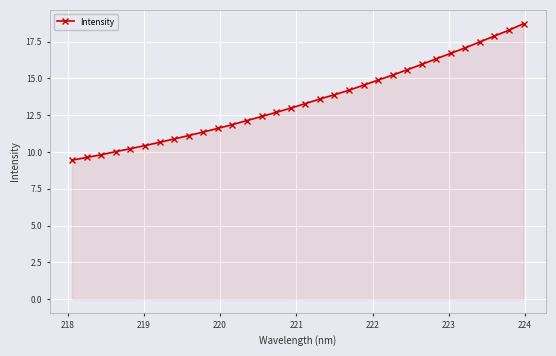

What is the difference between the maximum and second lowest values?

9.1